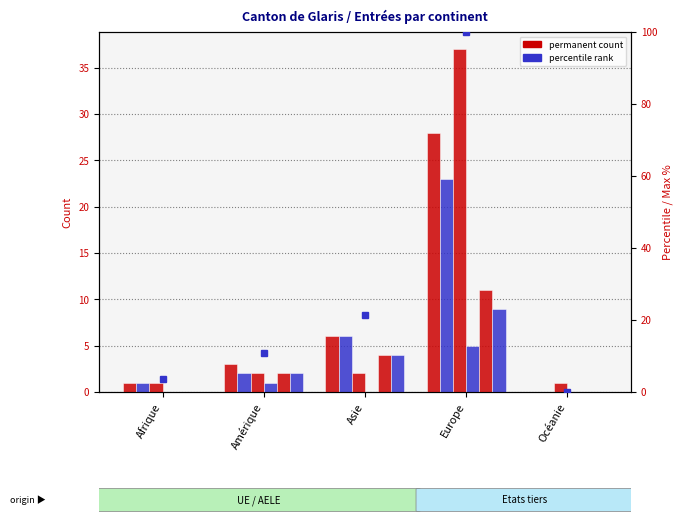

Which series has the widest spread of values?

Pop. non perm.